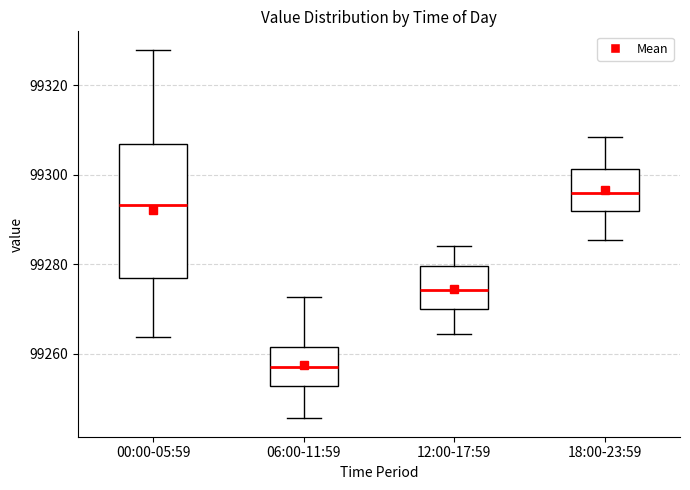

Reading left to right, transcribe this box plot: for each box, give where its median line is, the range the box spans, and where its two whiskers end, as read against the y-axis. The values are not printed on the chart, so give them approximately, as read against the axis.

00:00-05:59: median 99294, box 99276 to 99308, whiskers 99264 to 99328
06:00-11:59: median 99258, box 99252 to 99262, whiskers 99246 to 99272
12:00-17:59: median 99274, box 99270 to 99280, whiskers 99264 to 99284
18:00-23:59: median 99296, box 99292 to 99302, whiskers 99286 to 99308